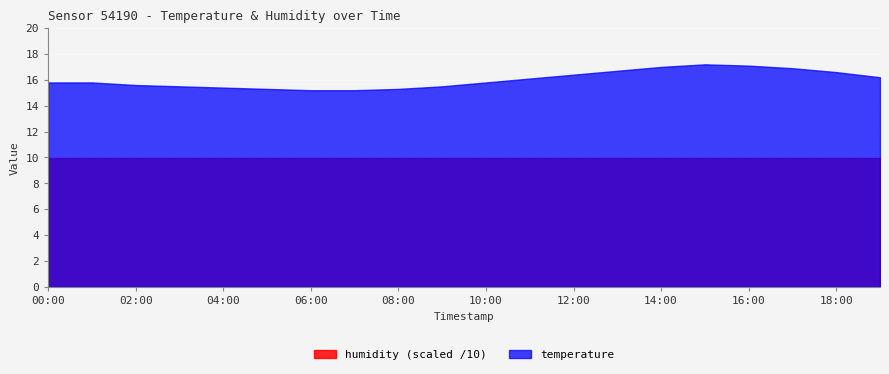

What is the difference between the maximum and minimum values in the temperature series?

2.0